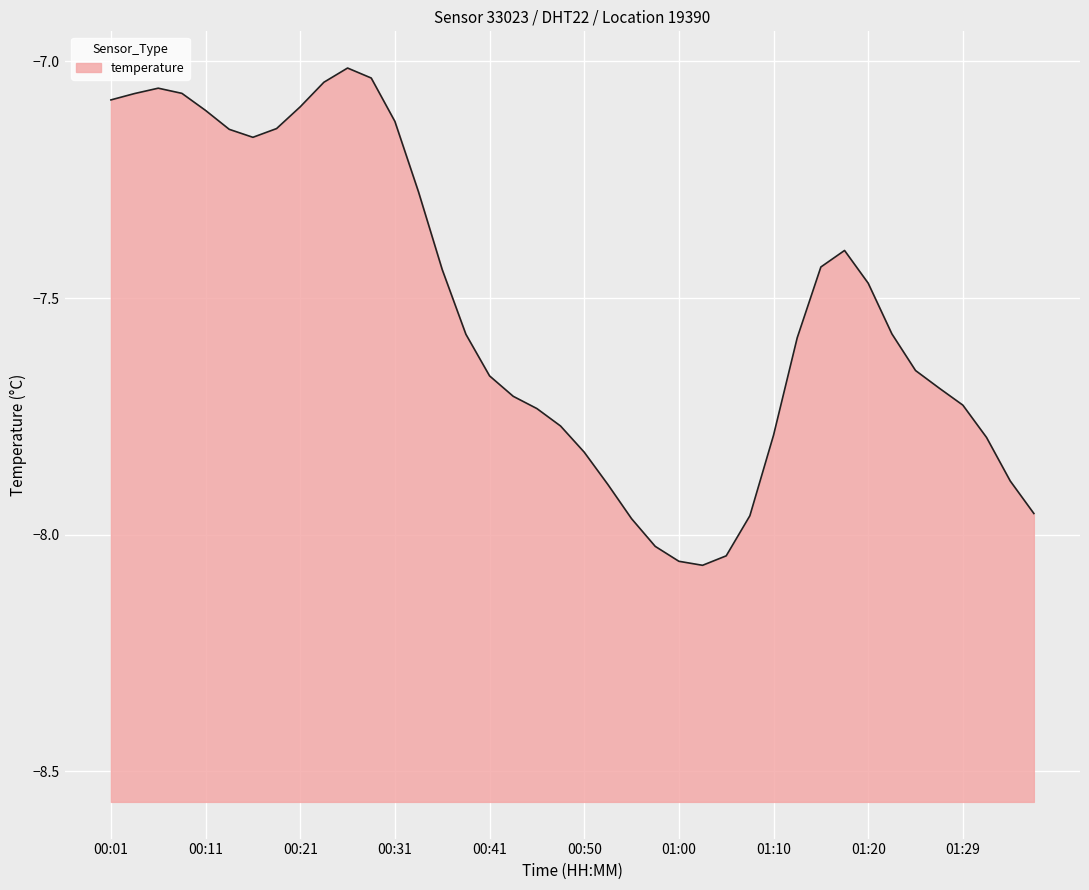

What is the label of the 9th point from the right?

01:17